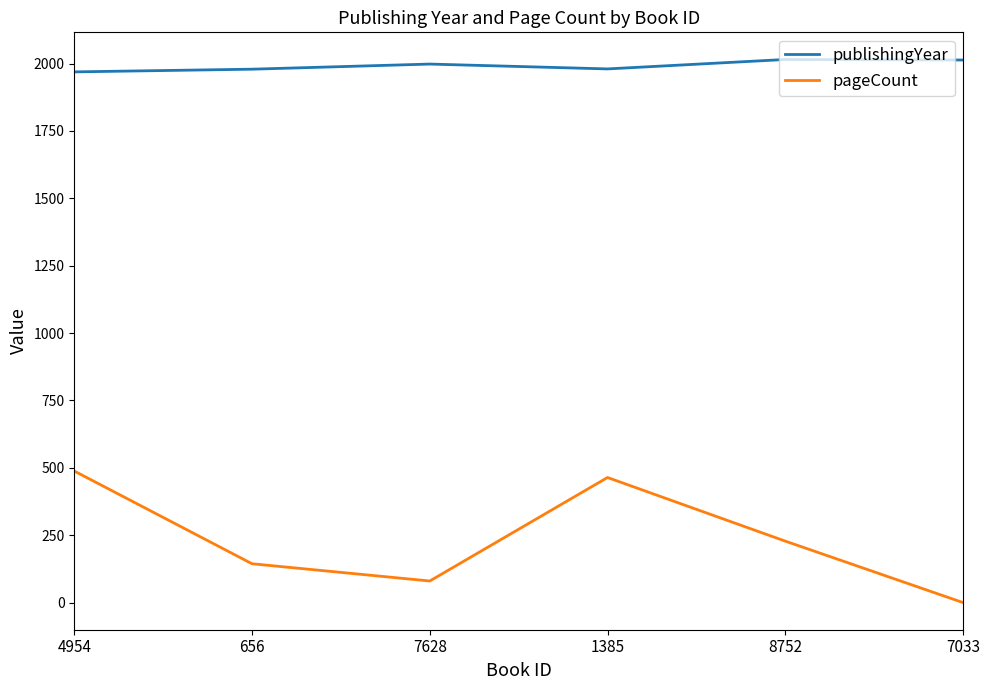

Which series has the largest total across all categories?

publishingYear